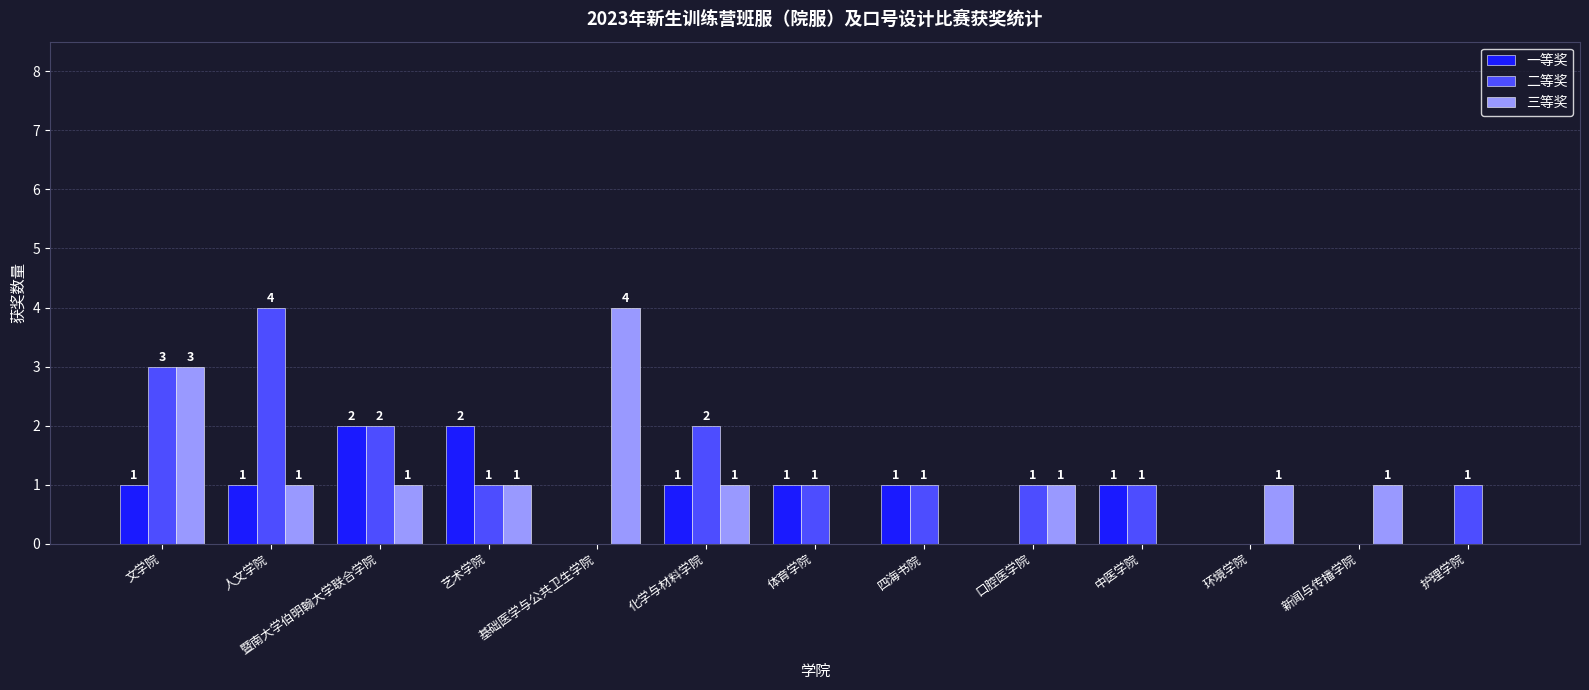

Which category has the highest value in the 二等奖 series?

人文学院